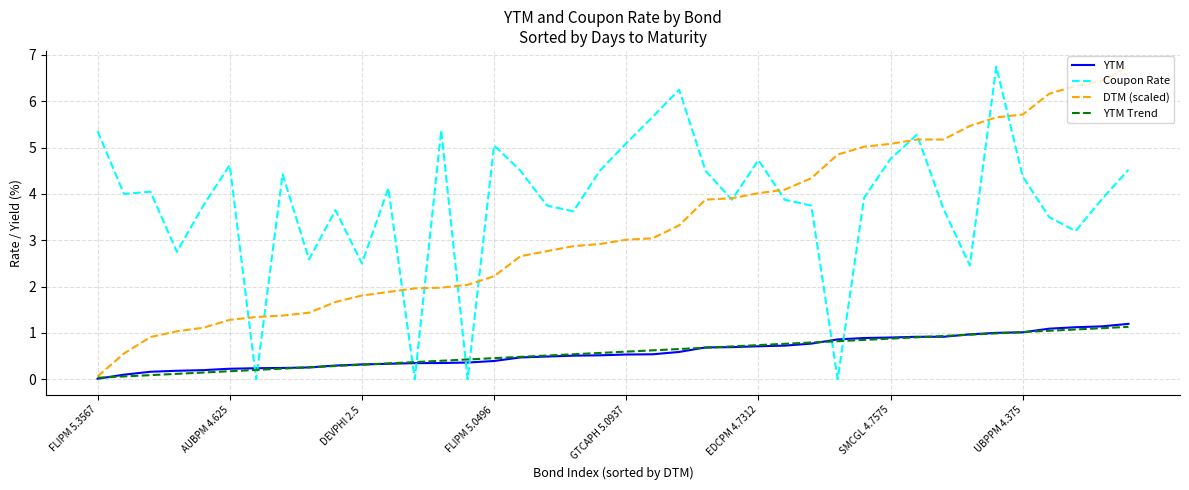

What is the maximum value shown in the chart?

6.8